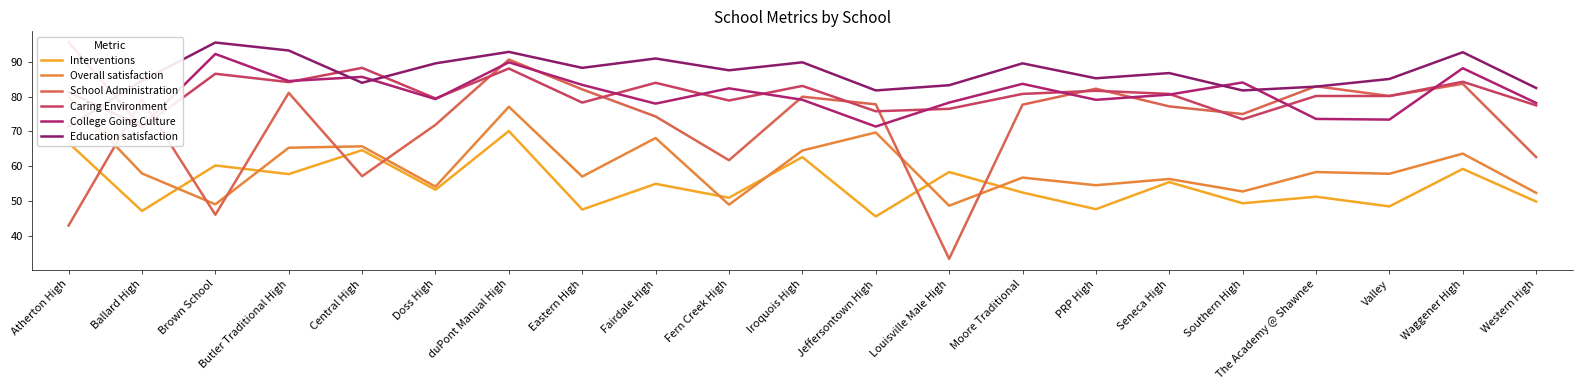

Reading right to left, what are all the values shown in this chart?

Interventions: 49.8	59.2	48.4	51.2	49.3	55.4	47.6	52.4	58.3	45.5	62.6	50.9	54.9	47.5	70.1	53.2	64.6	57.7	60.2	47.1	66.7
Overall satisfaction: 52.3	63.6	57.8	58.3	52.7	56.3	54.5	56.7	48.6	69.7	64.5	48.9	68.1	57.0	77.1	54.1	65.7	65.3	49.0	57.9	80.0
School Administration: 62.6	83.7	80.2	83.0	75.0	77.2	82.3	77.7	33.3	77.8	80.0	61.7	74.3	82.1	90.7	71.9	57.1	81.1	46.0	79.2	42.9
Caring Environment: 77.5	84.3	80.2	80.2	73.5	80.8	81.7	80.8	76.5	75.8	83.1	78.9	84.0	78.3	88.1	79.5	88.3	84.2	86.6	71.1	95.7
College Going Culture: 78.2	88.2	73.4	73.6	84.1	80.6	79.1	83.7	78.3	71.4	79.1	82.4	78.0	83.4	89.9	79.3	85.7	84.5	92.3	71.4	81.3
Education satisfaction: 82.5	92.8	85.1	82.9	81.8	86.8	85.3	89.6	83.3	81.8	89.9	87.6	91.0	88.3	92.9	89.6	84.0	93.3	95.6	84.6	71.4